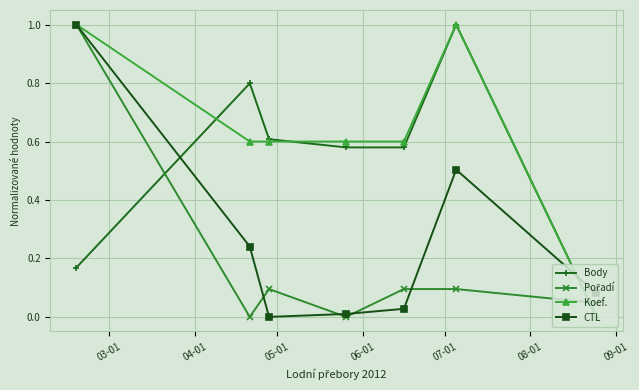

What is the highest value of the Koef. series?

1.0